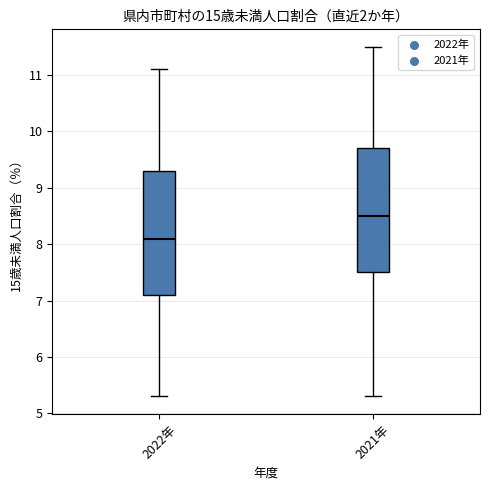

Reading left to right, read every box against the y-axis: the position of its median line, the range the box covers, and the ends of its whiskers. The values are not printed on the chart, so give them approximately, as read against the axis.

2022年: median 8.1, box 7.1 to 9.3, whiskers 5.3 to 11.1
2021年: median 8.5, box 7.5 to 9.7, whiskers 5.3 to 11.5